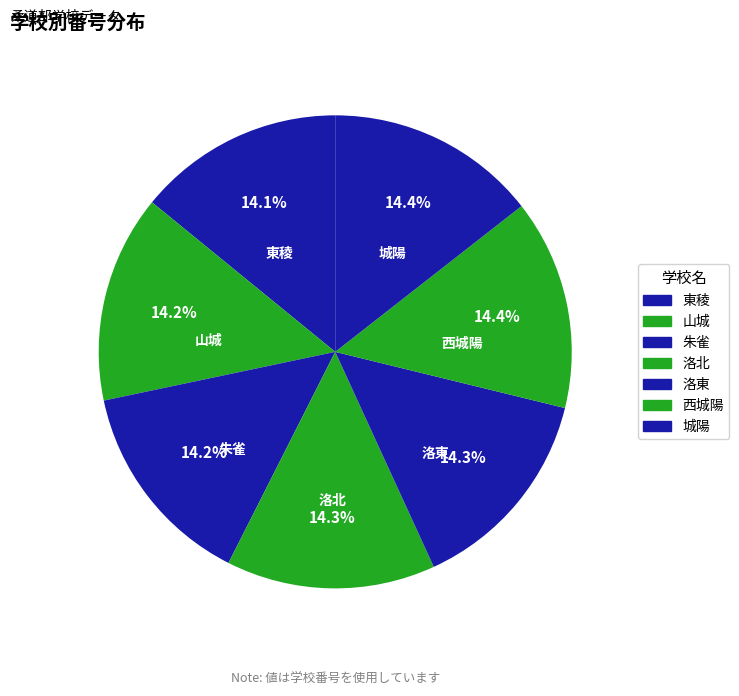

The 朱雀 slice represents 3% of the pie. True or false?

False